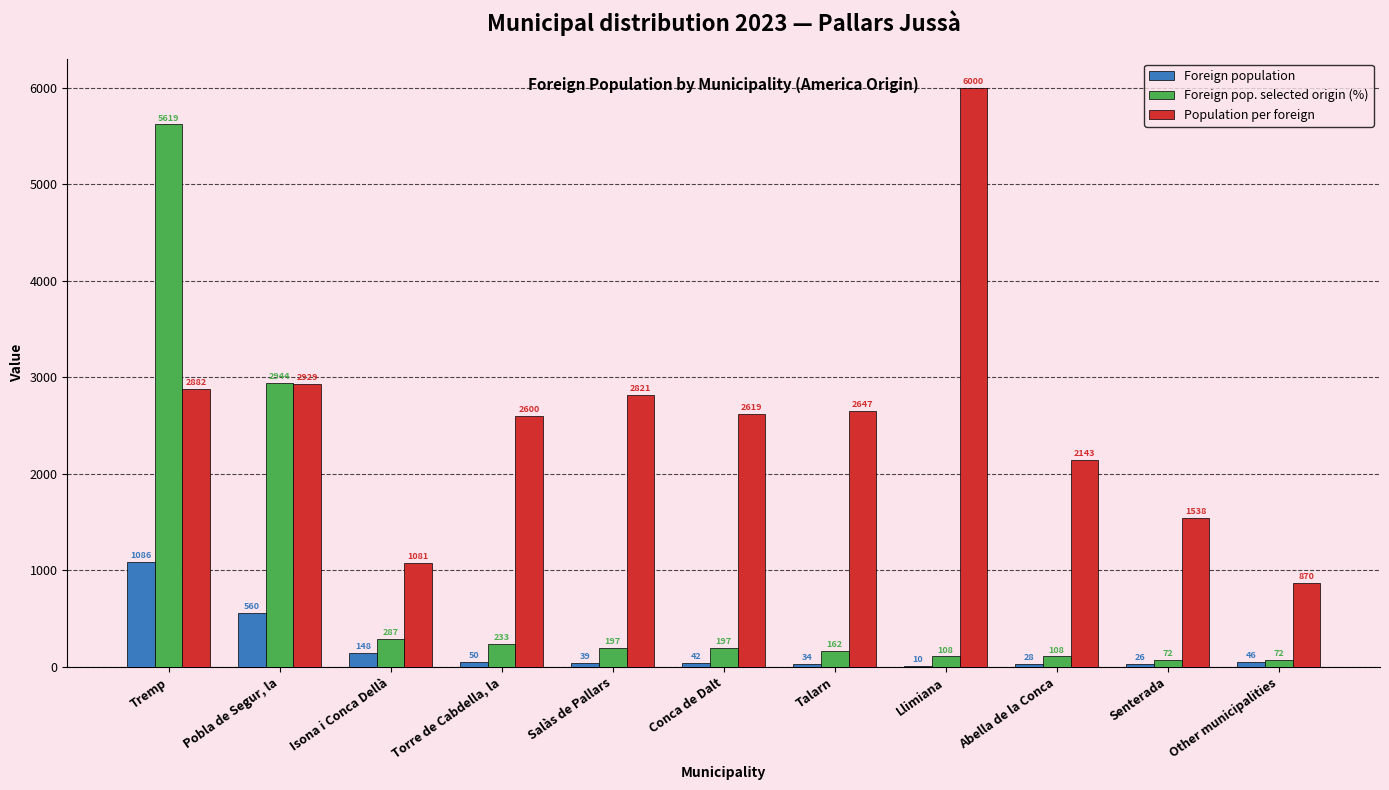

What is the total value across all series at Llimiana?

6118